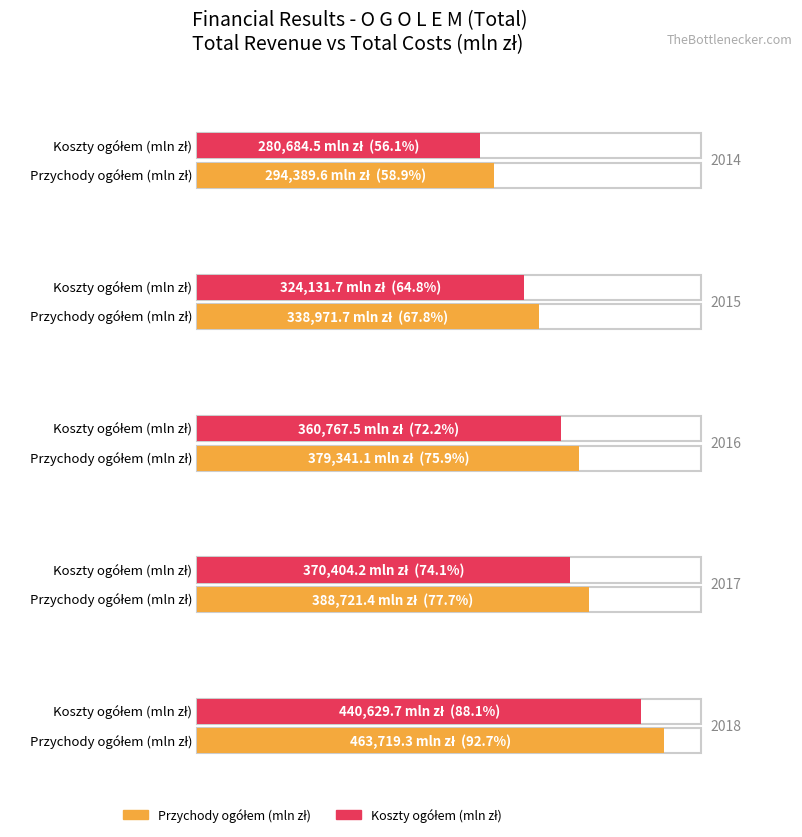

Which category has the highest value across all series?

2018